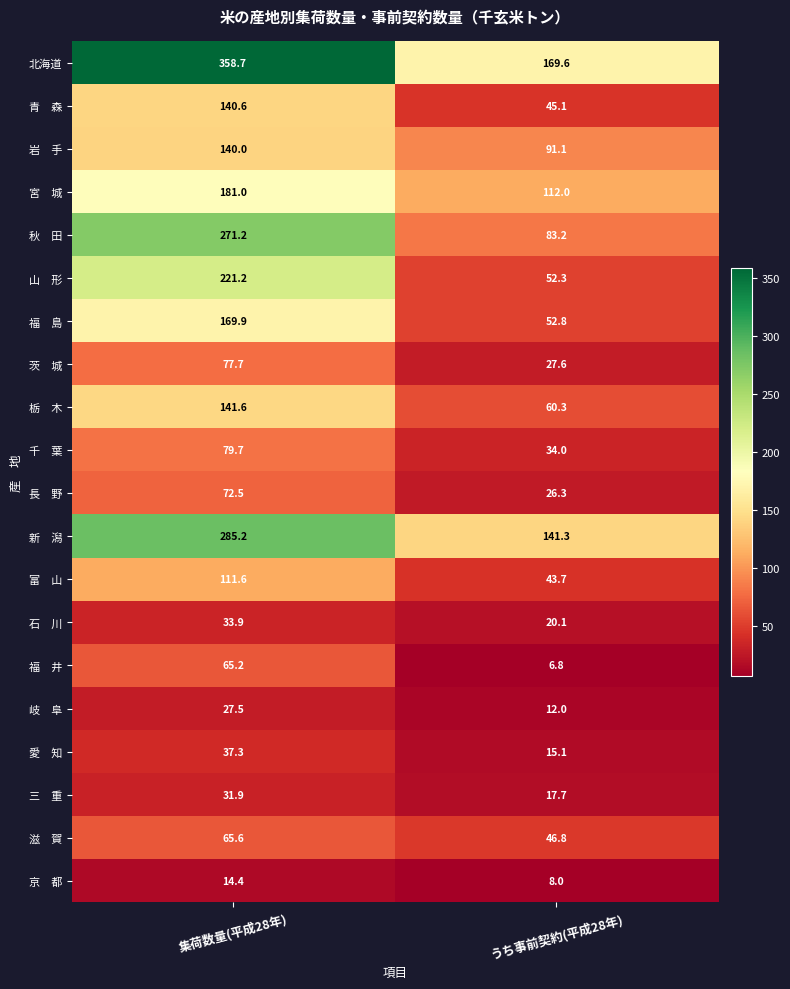

Count the number of categories in the chart.

2